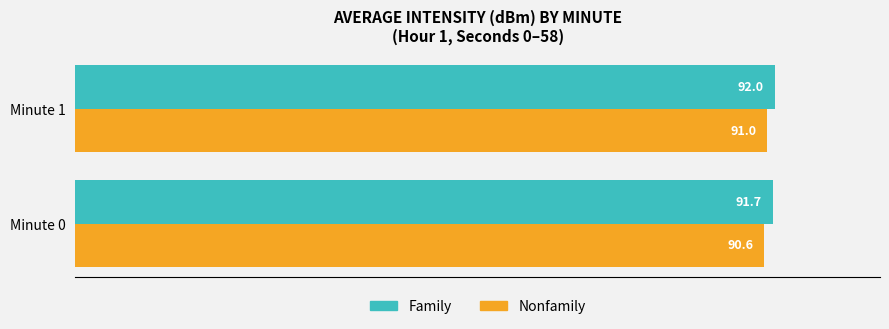

At which category is the sum across all series the highest?

Minute 1